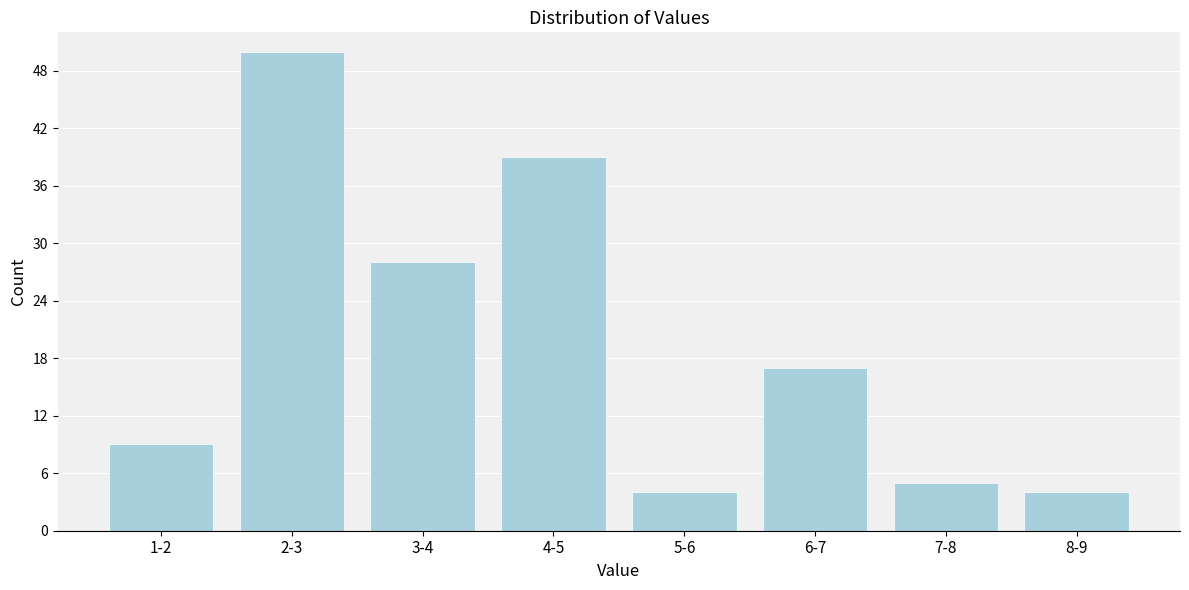

Reading left to right, list all the values displayed in this chart.

9	50	28	39	4	17	5	4